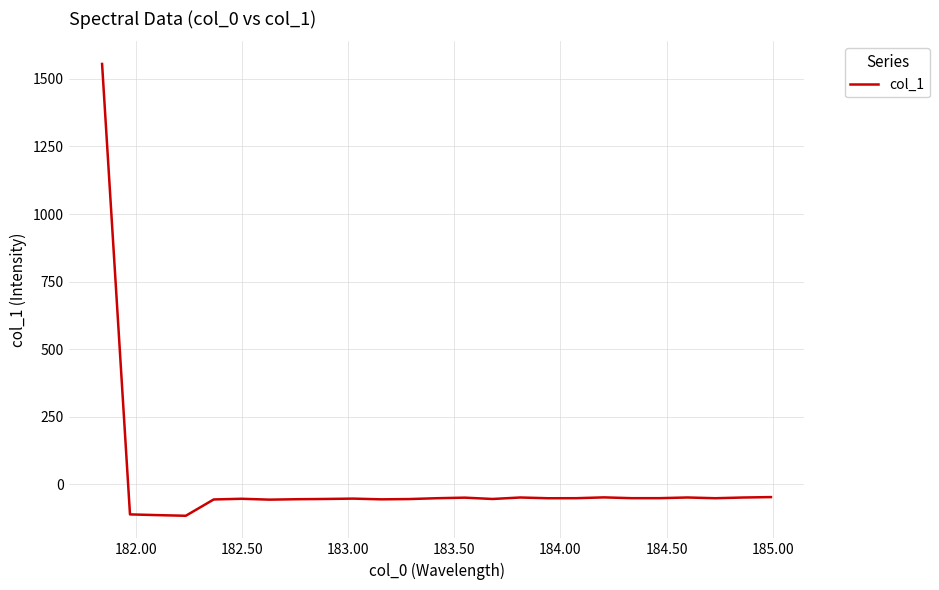

What is the difference between the second highest and second lowest values?

66.7